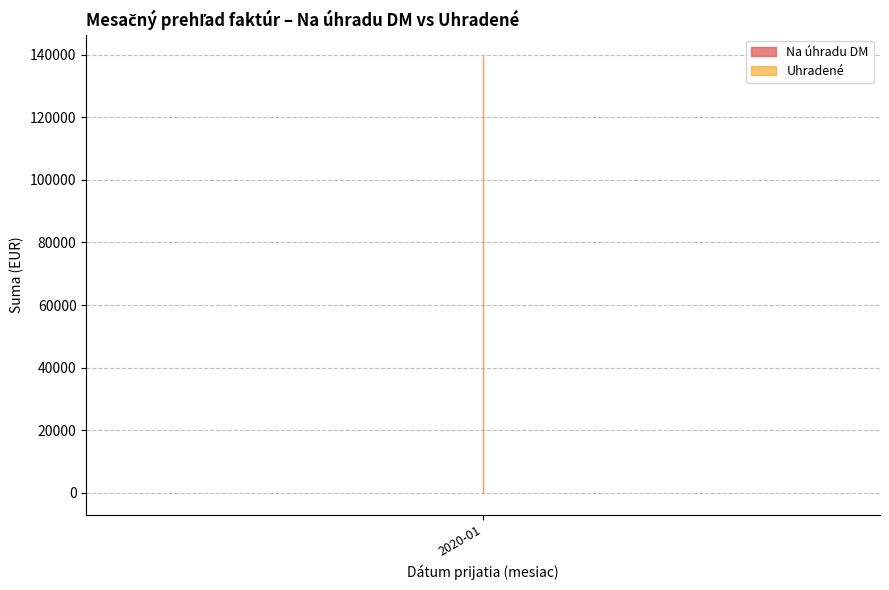

How many lines are shown in the chart?

2